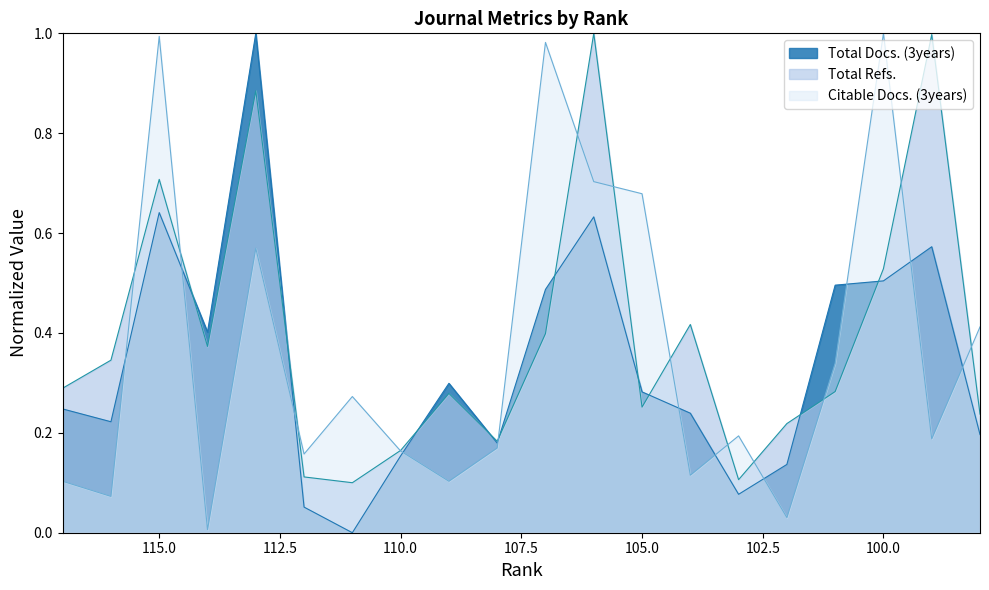

True or false: Total Docs. (3years) has a value of 0.2 at 104.

True